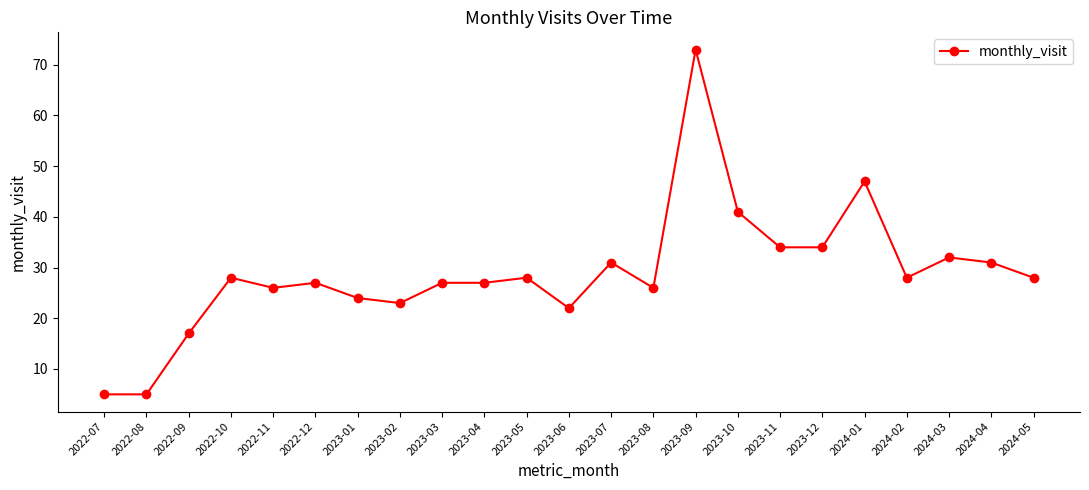

Read the value at 2024-04.

31